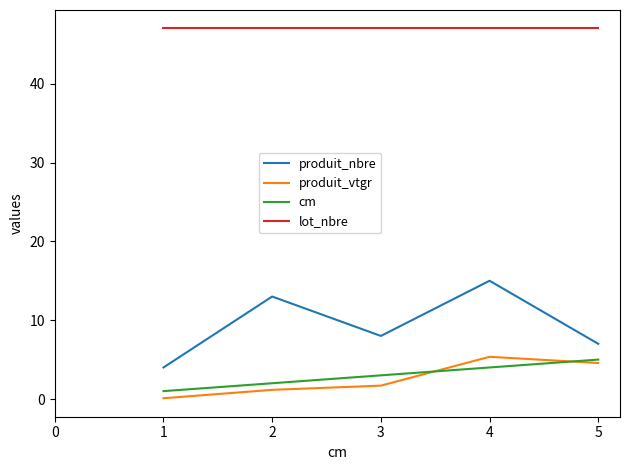

What is the spread (max minus min) of values at 2?

45.8